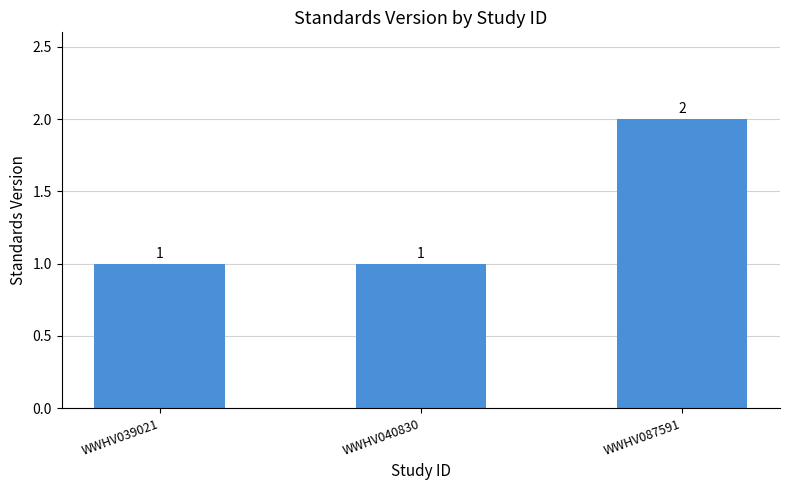

The value at WWHV040830 is 0. True or false?

False